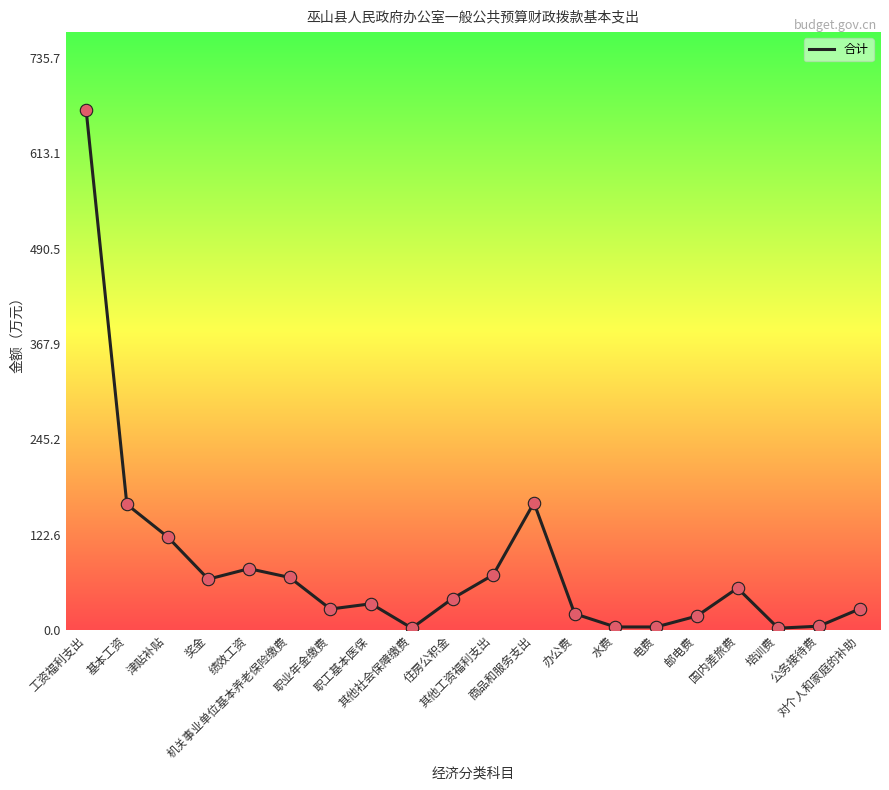

What is the change in value from 其他社会保障缴费 to 商品和服务支出?

+161.3